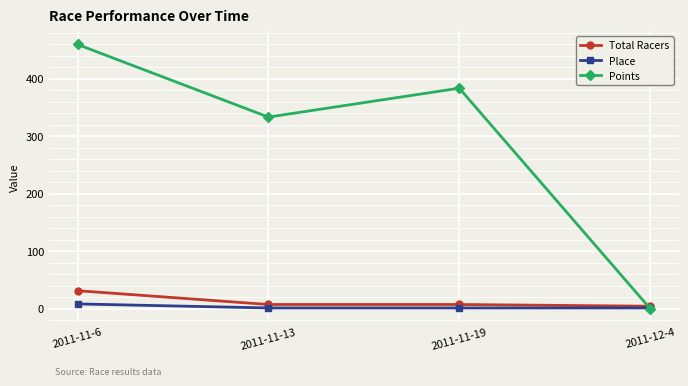

The Place series shows 8.0 at 2011-11-6. True or false?

True